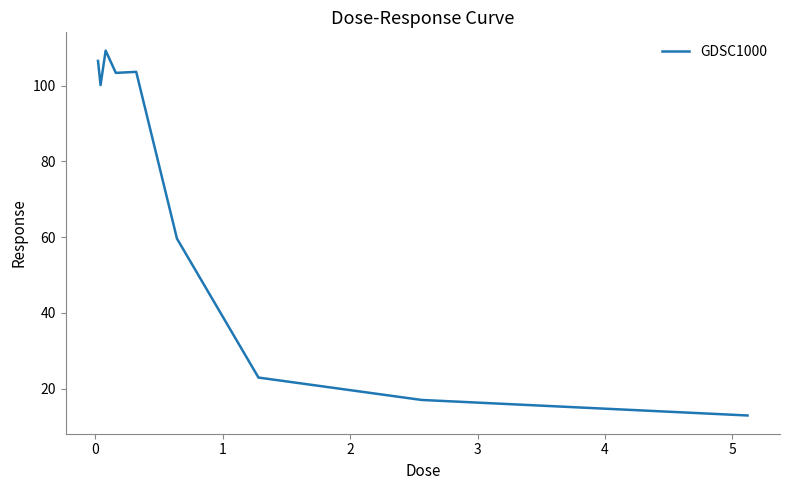

What is the minimum value shown in the chart?

12.9